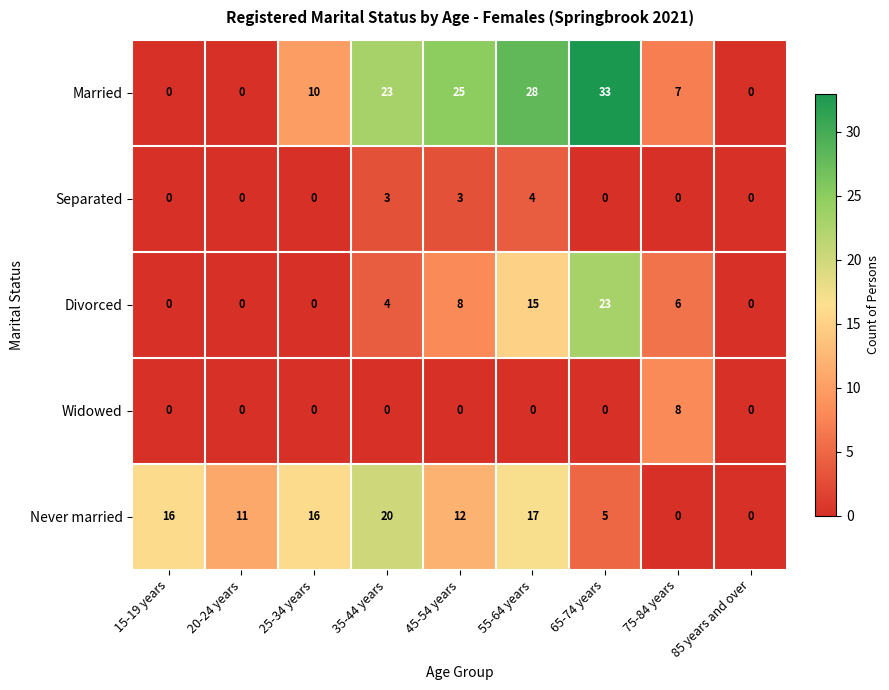

Which category has the highest value across all series?

65-74 years